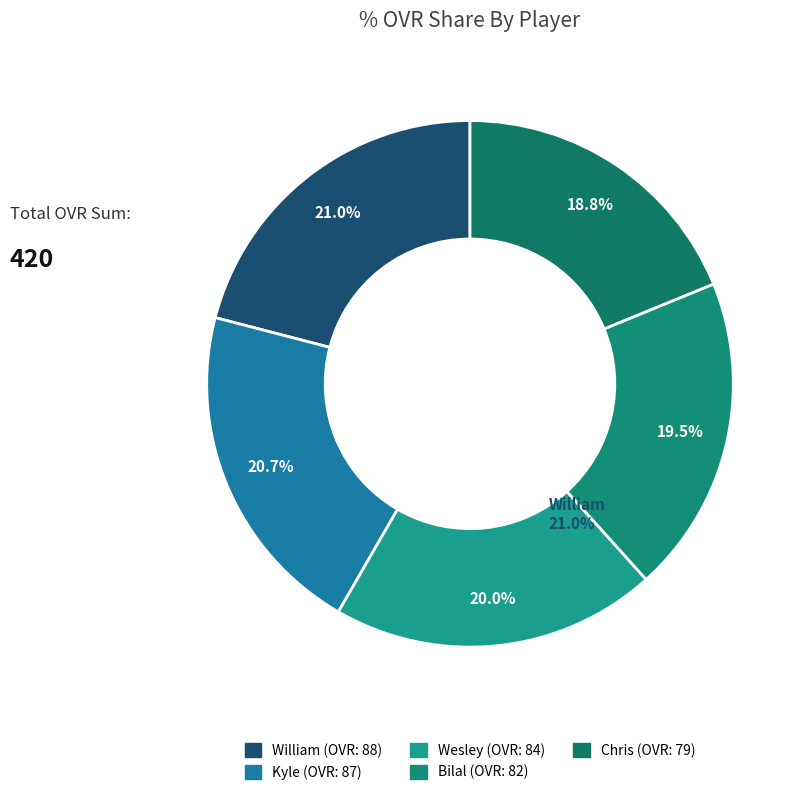

Approximately how many times larger is the value at Chris compared to William?

0.9